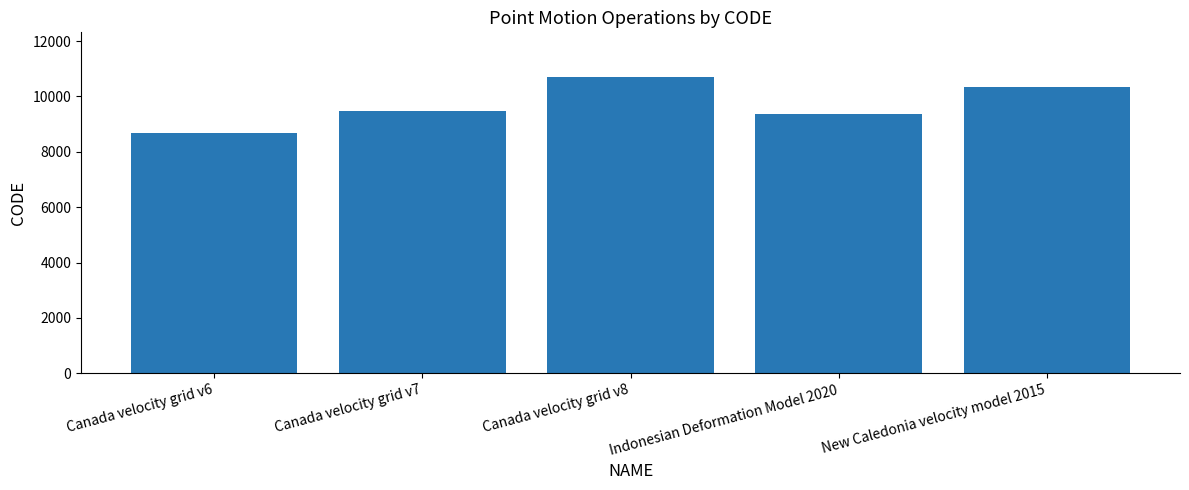

Is it true that the value at Indonesian Deformation Model 2020 is 9375?

True